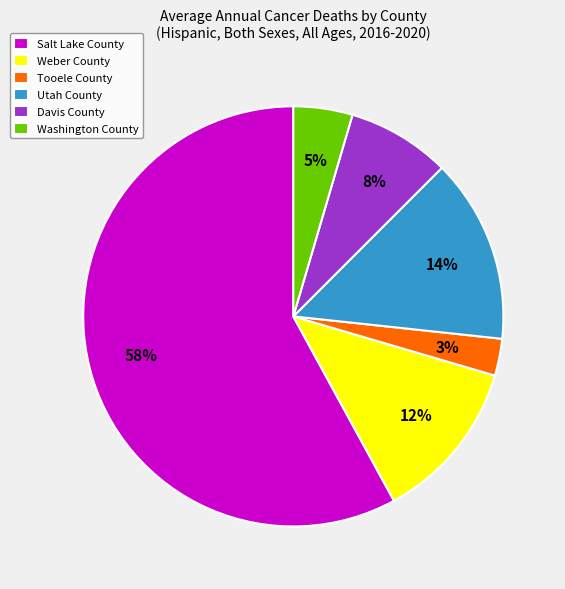

Which category has the smallest portion of the pie?

Tooele County